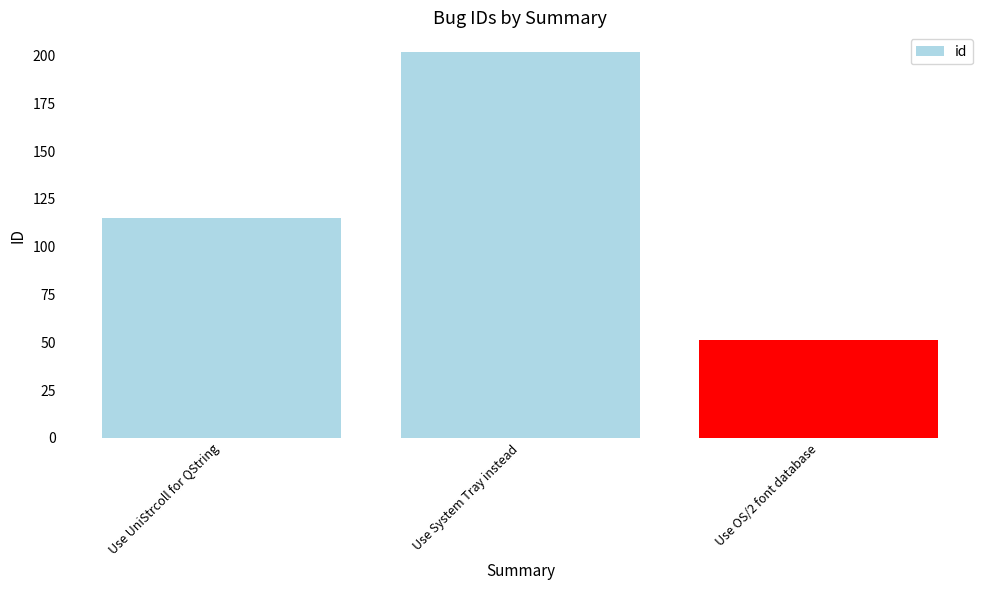

Which category has the lowest value across all series?

Use OS/2 font database